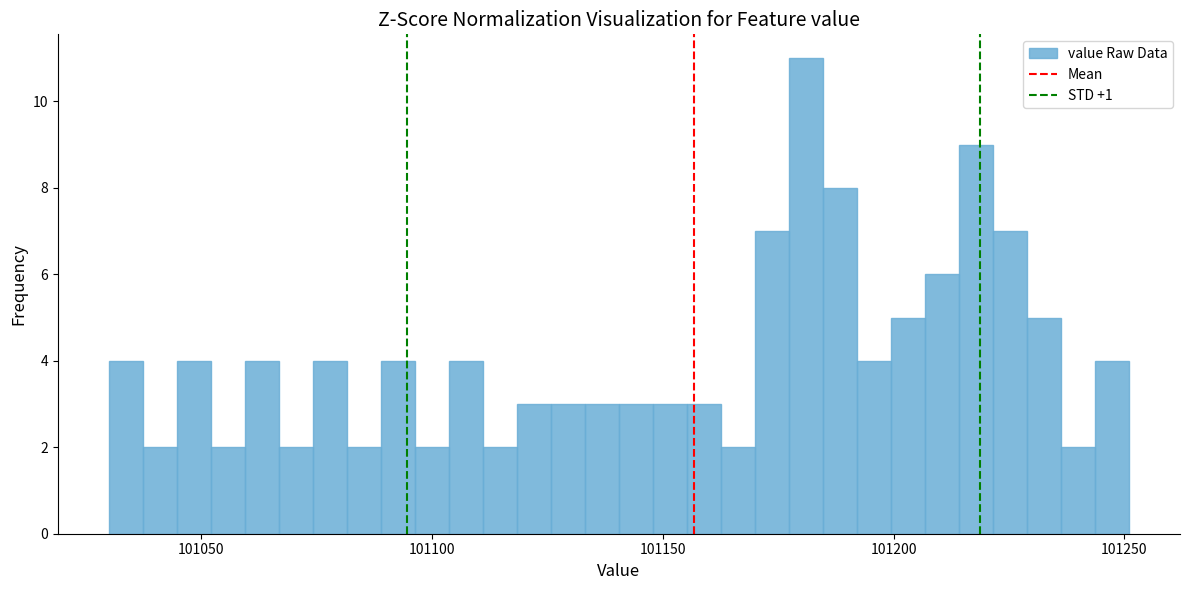

Read against the x-axis, roughly where is the centre of the tallest bar?

101180